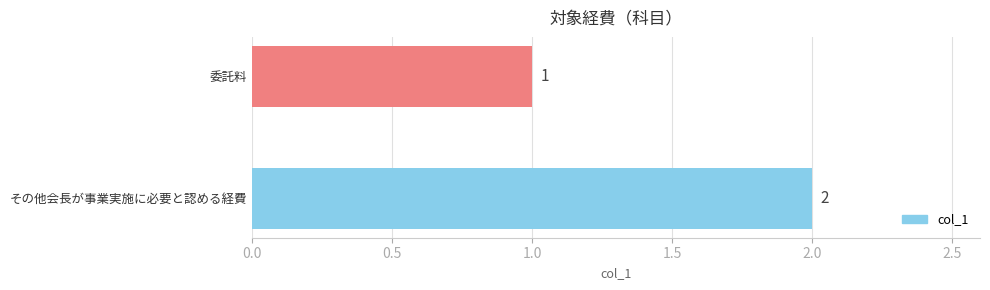

Reading top to bottom, extract all data points from this chart.

委託料=1	その他会長が事業実施に必要と認める経費=2